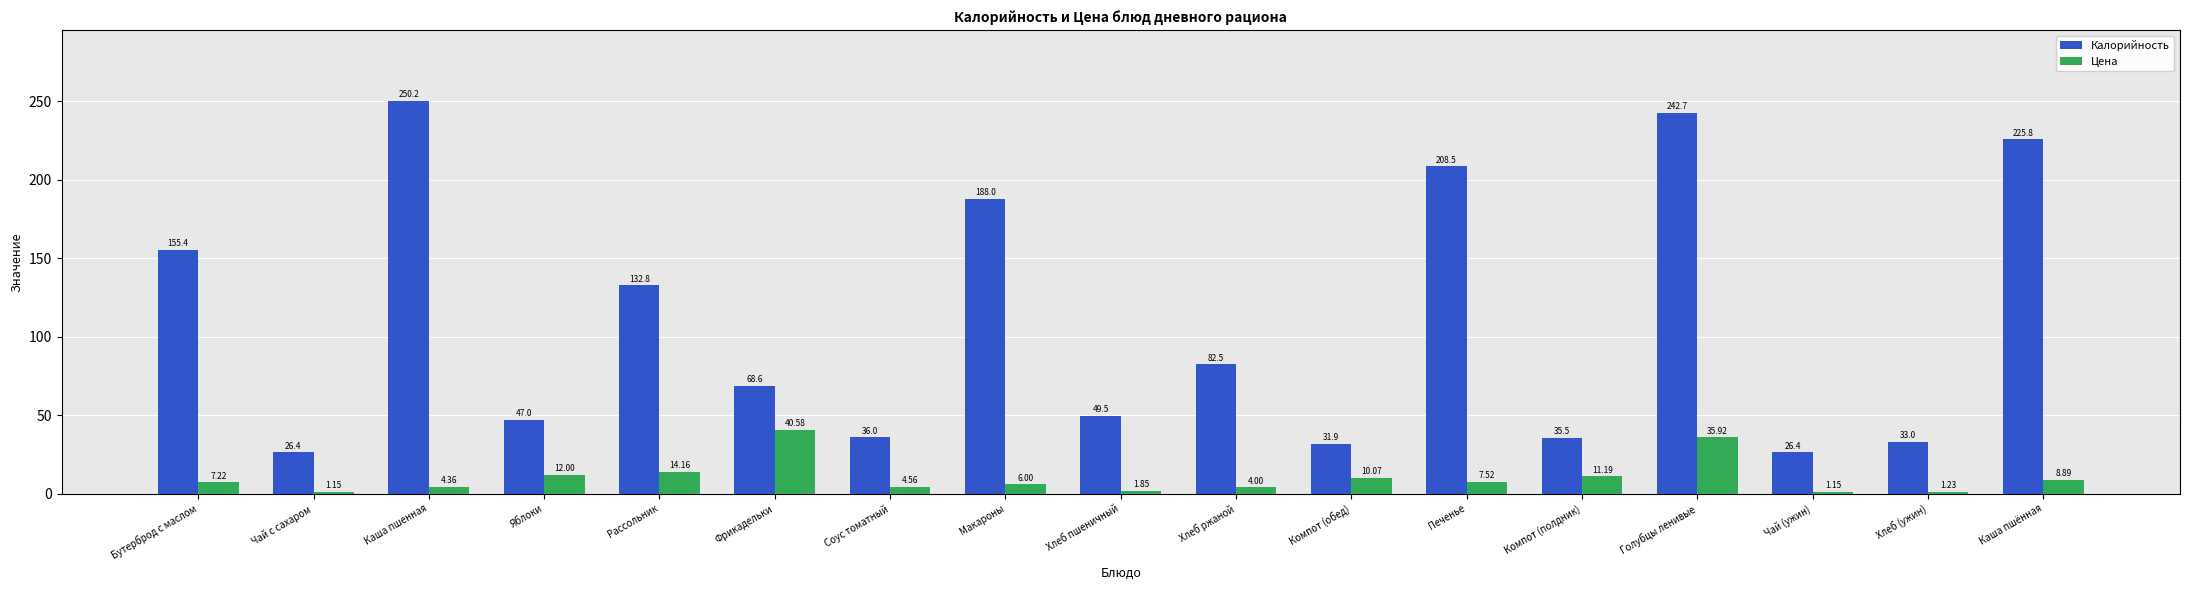

Rank the series at Голубцы ленивые from highest to lowest value.

Калорийность, Цена